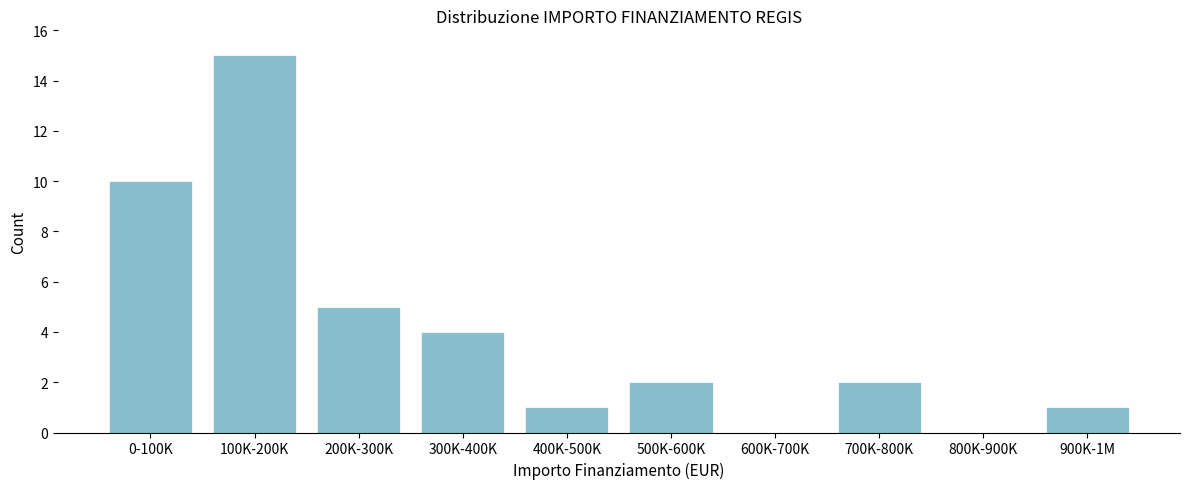

Reading left to right, transcribe all the data shown in this chart.

0-100K=10	100K-200K=15	200K-300K=5	300K-400K=4	400K-500K=1	500K-600K=2	600K-700K=0	700K-800K=2	800K-900K=0	900K-1M=1